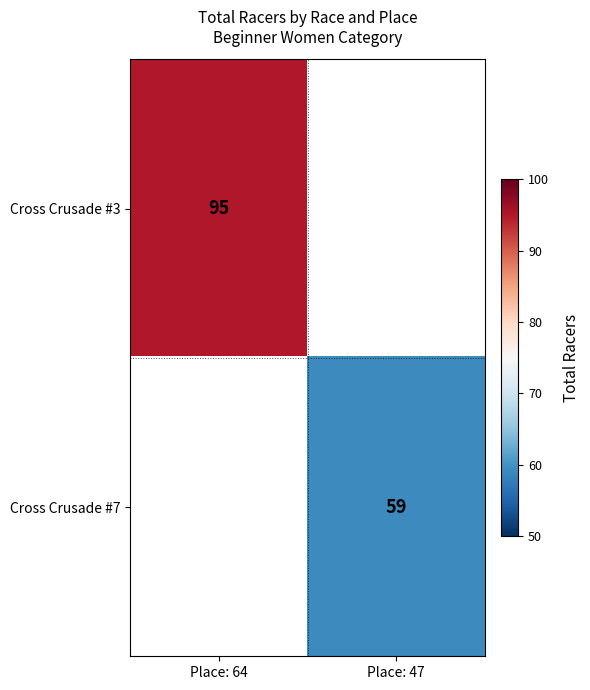

The value of Cross Crusade #3 at Place: 64 is 126. True or false?

False